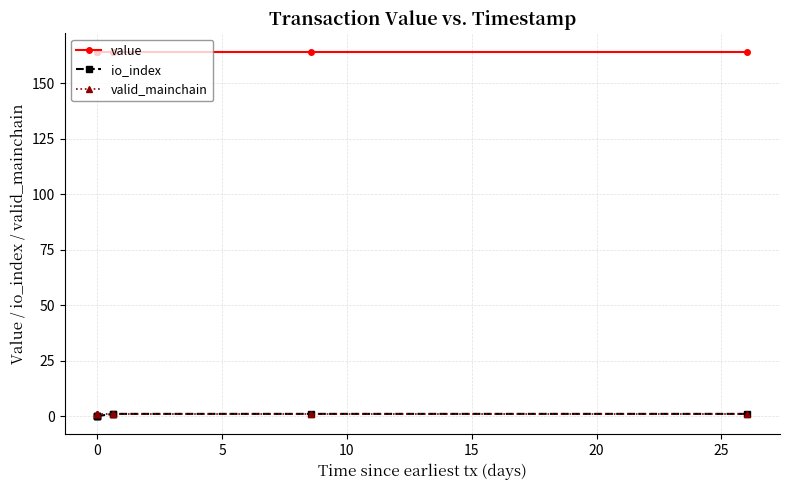

What is the sum of all valid_mainchain values?

8.0